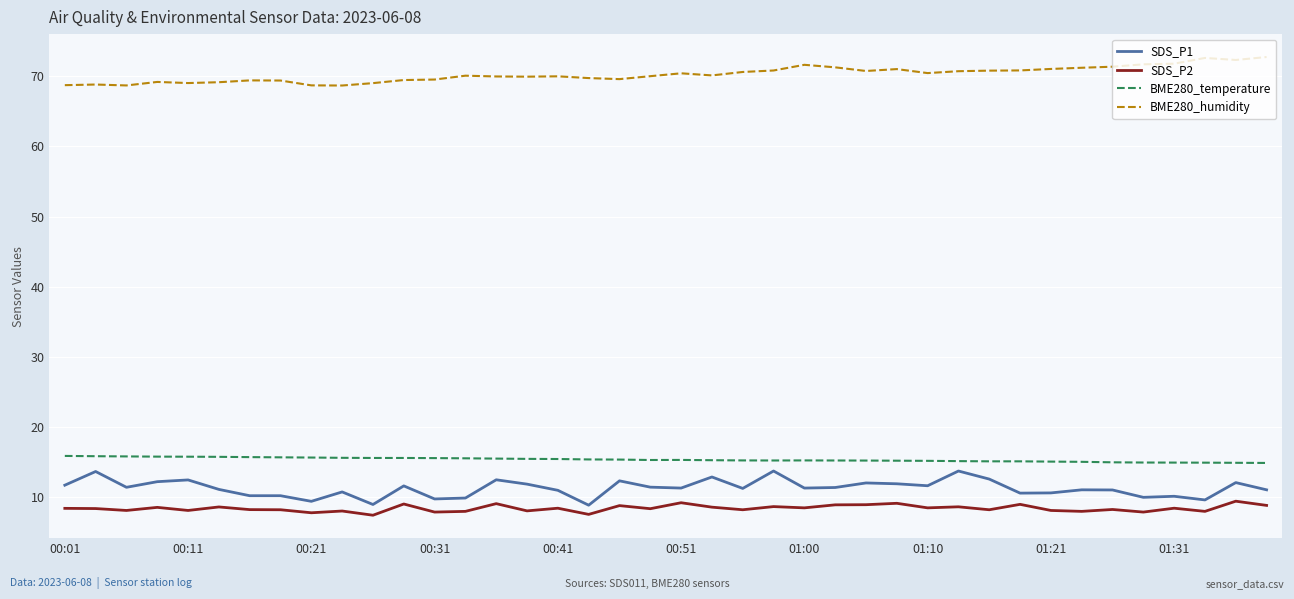

True or false: SDS_P2 and BME280_temperature cross at least once.

False